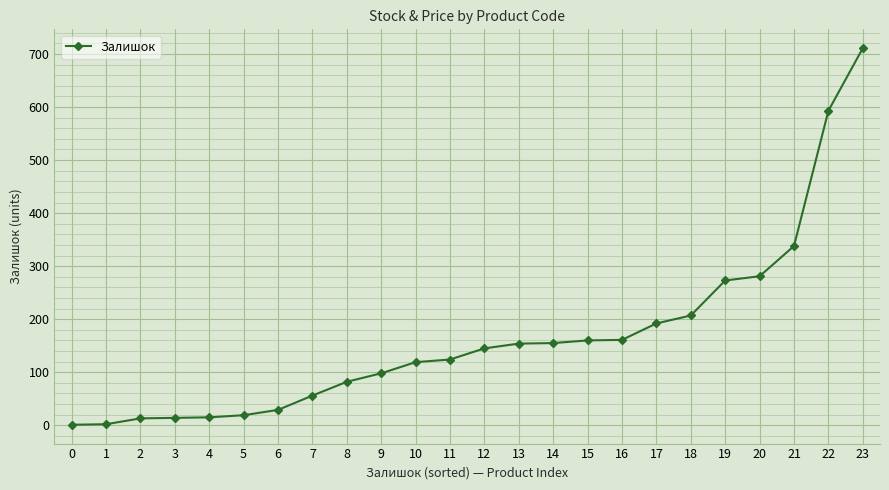

Which label corresponds to the largest value in the chart?

23